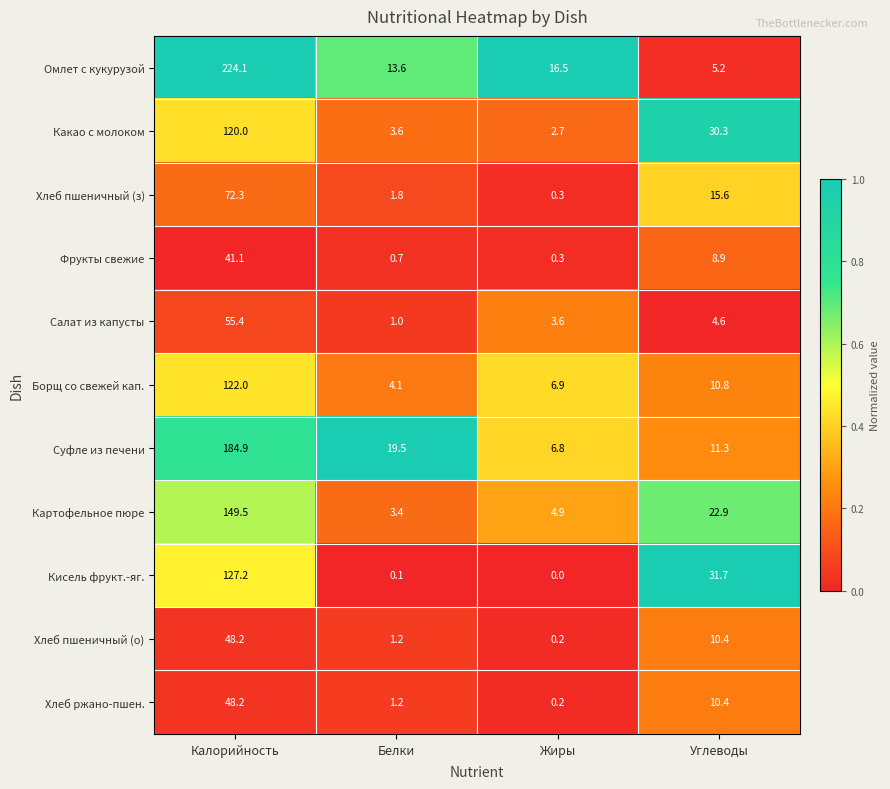

True or false: Фрукты свежие has a value of 27.9 at Калорийность.

False